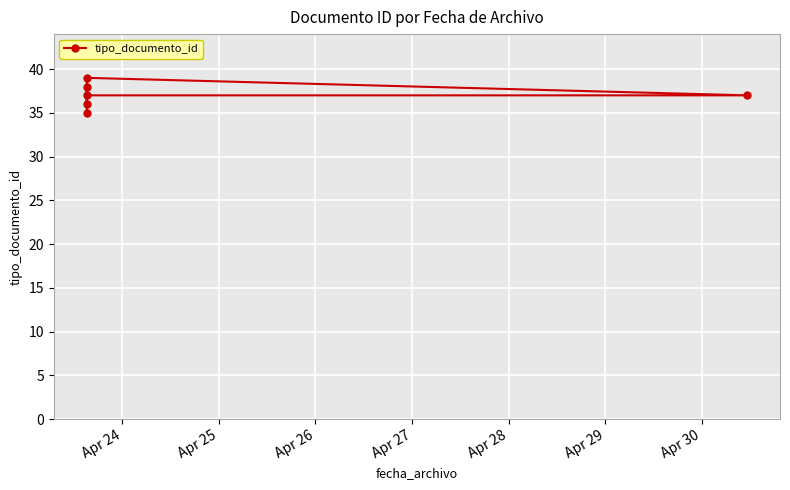

What is the value of the 6th point from the left?

37